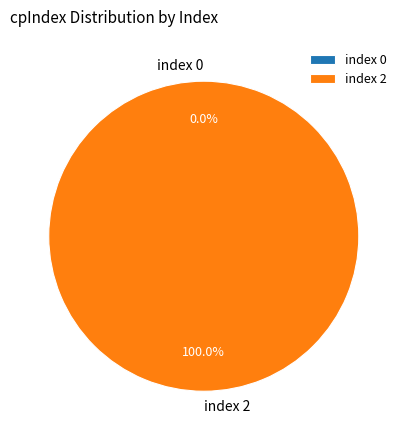

Count the number of slices in the pie.

2